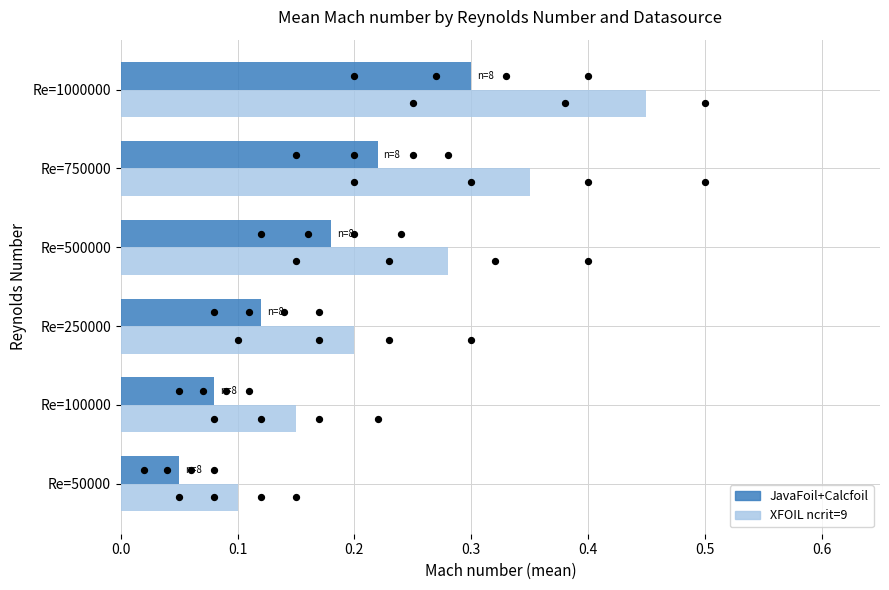

Which series reaches the maximum Y coordinate?

JavaFoil+Calcfoil